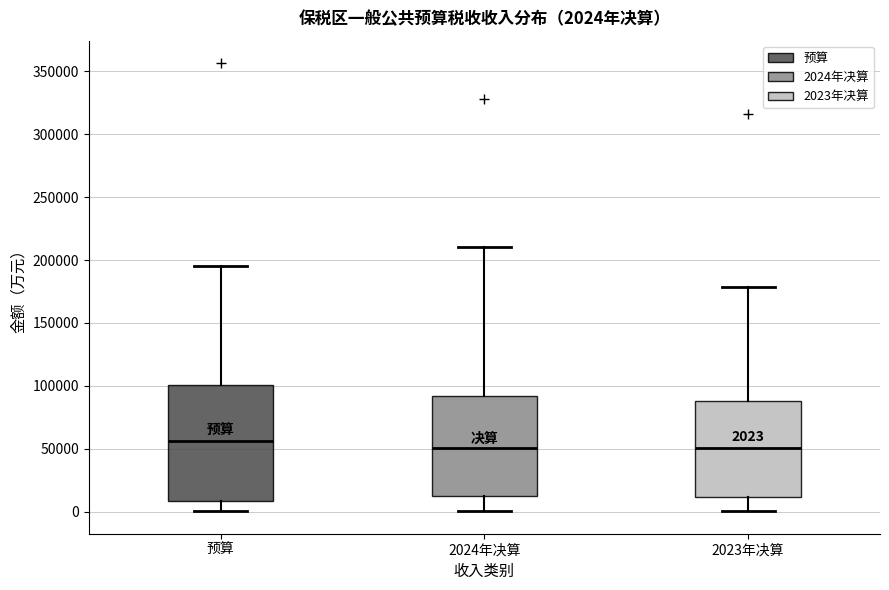

Comparing the boxes themselves (not the whiskers), which one is the tallest?

预算